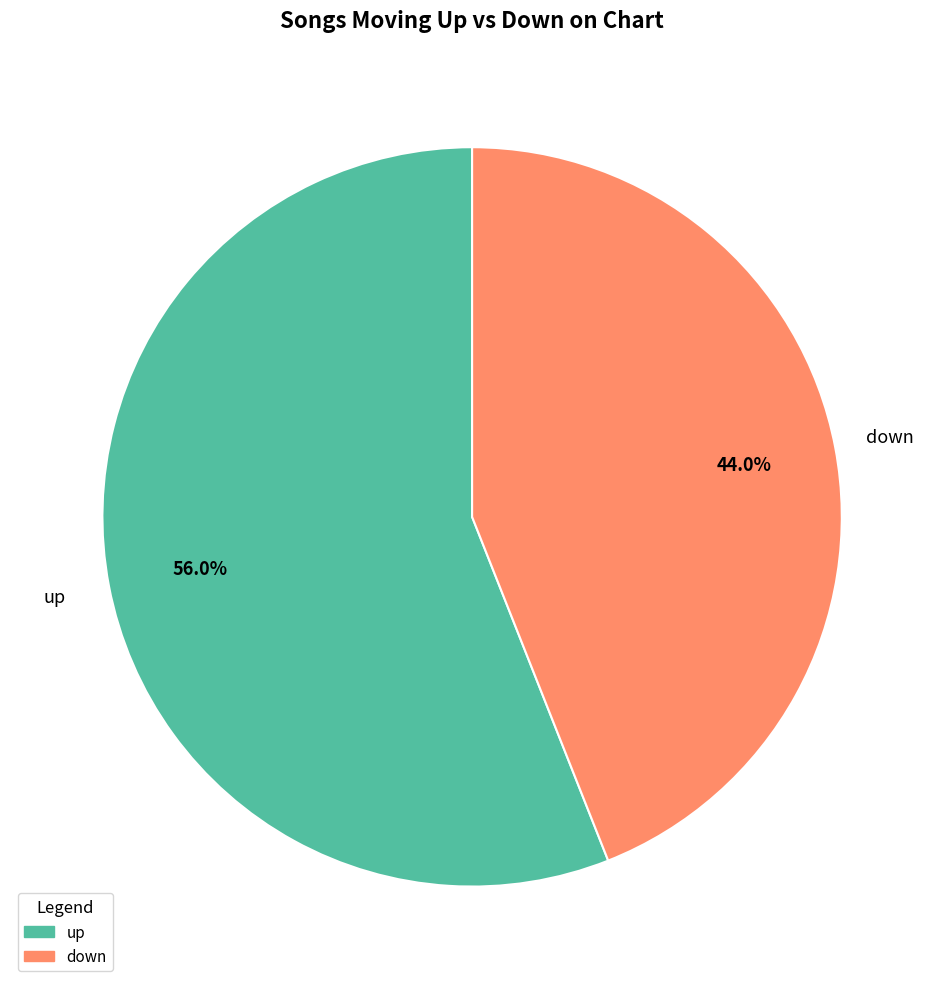

Does any single category account for the majority?

Yes